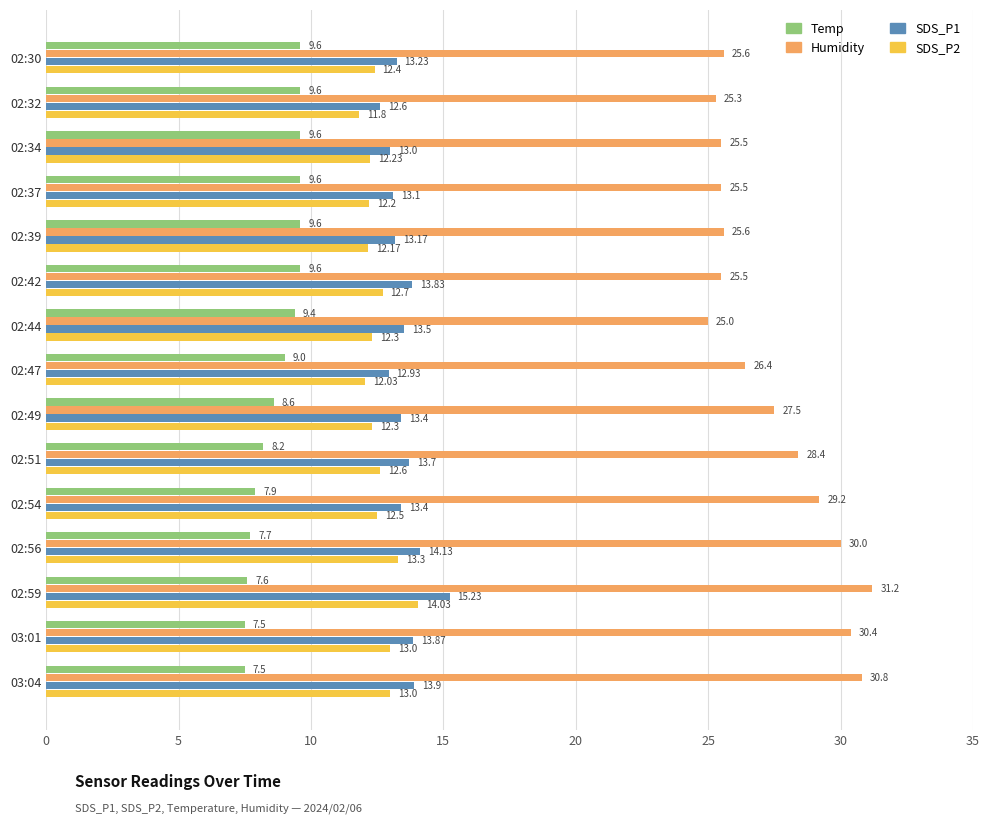

Which series has the largest total across all categories?

Humidity